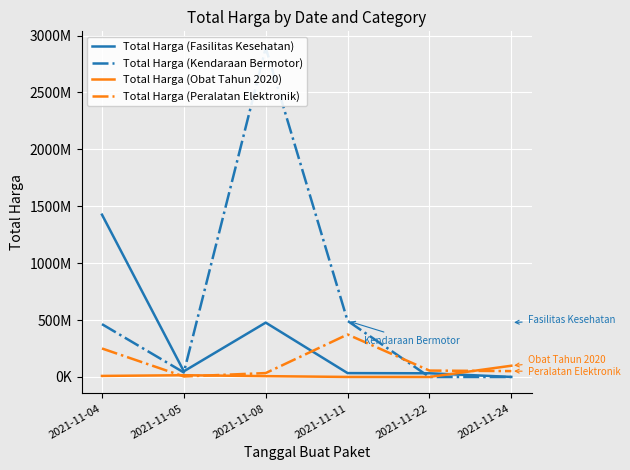

Which series has the largest total across all categories?

Total Harga (Kendaraan Bermotor)